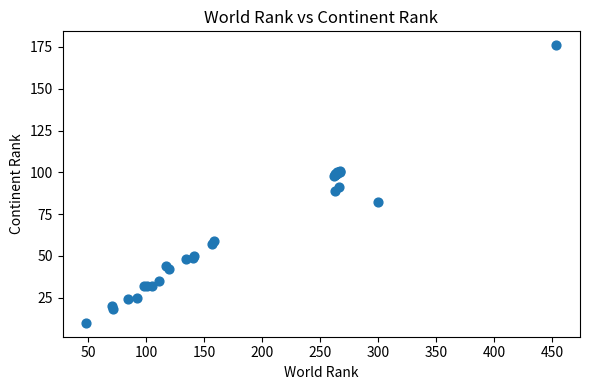

What Y value in the scatter plot is closest to 93?

91